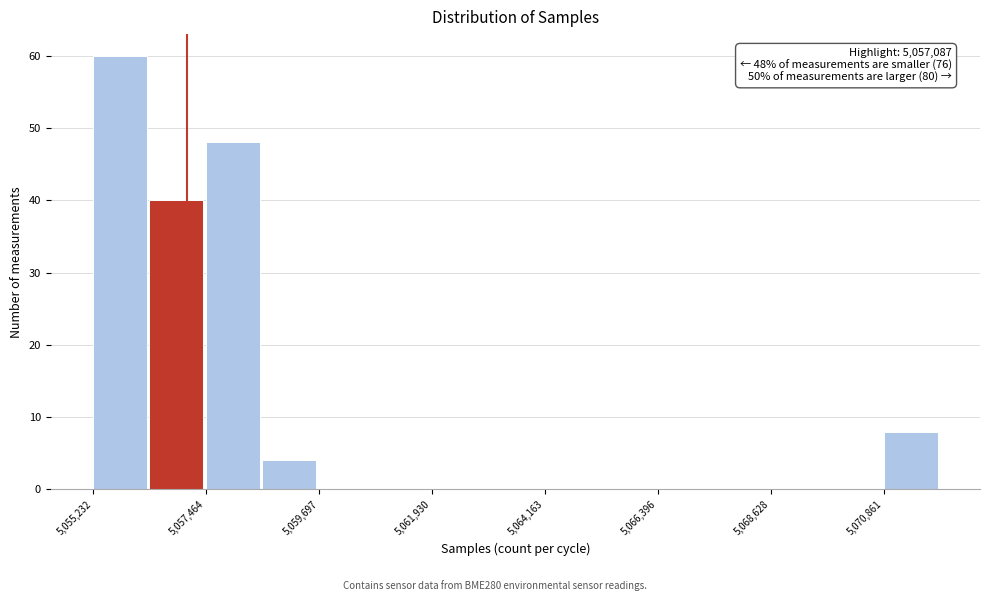

Read against the x-axis, roughly where is the centre of the tallest bar?

5056000